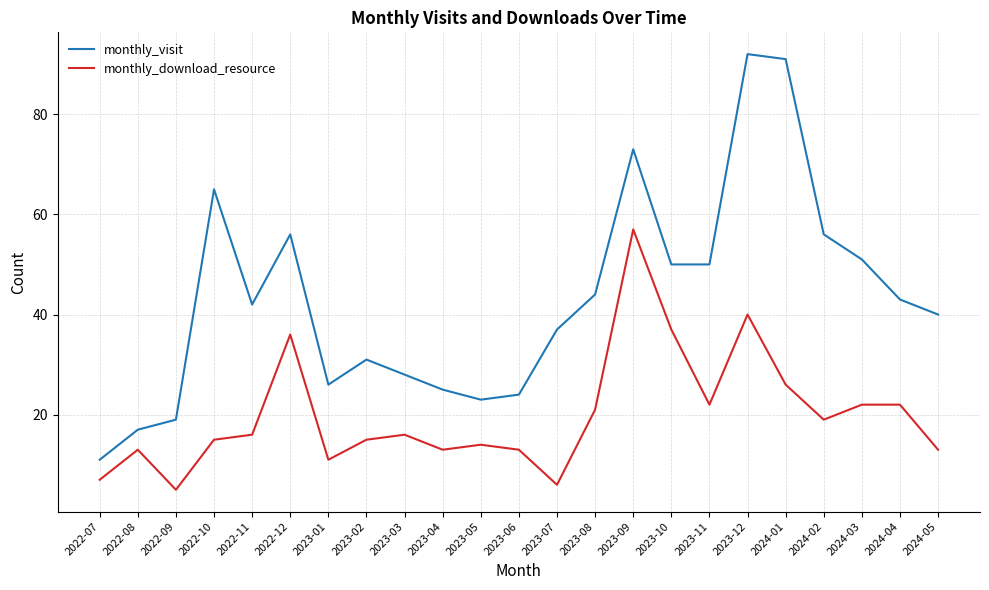

True or false: monthly_visit and monthly_download_resource intersect in this chart.

False